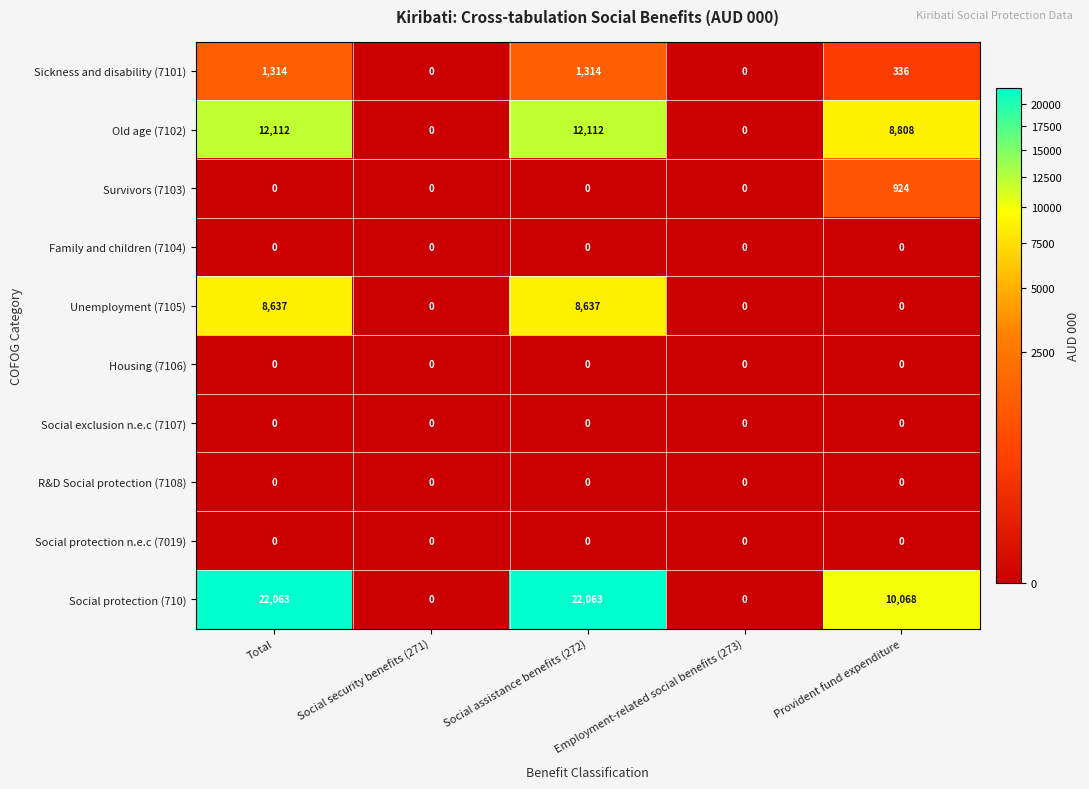

The value of Old age (7102) at Provident fund expenditure is 8808. True or false?

True